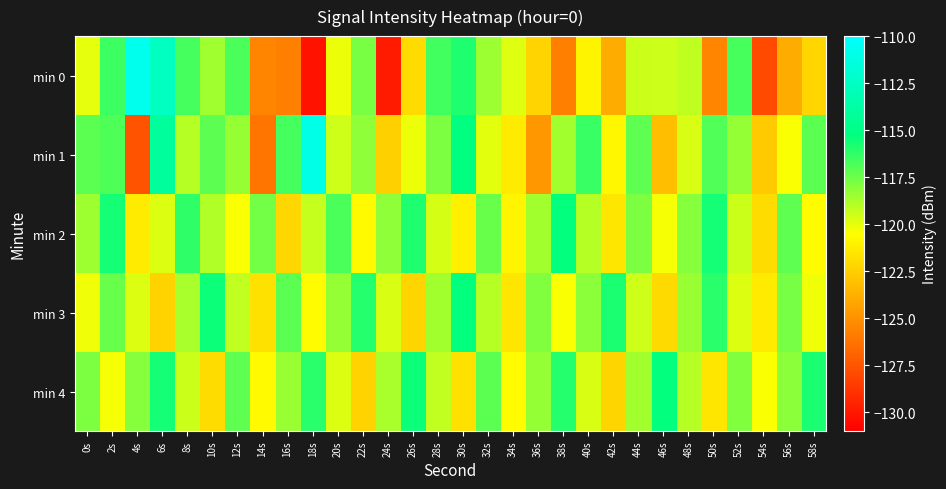

Which series has the largest total across all categories?

min 4